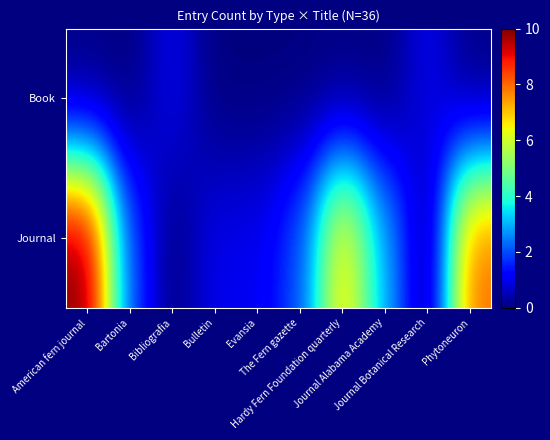

Which series changed the most between Bartonia and Bibliografia?

Journal